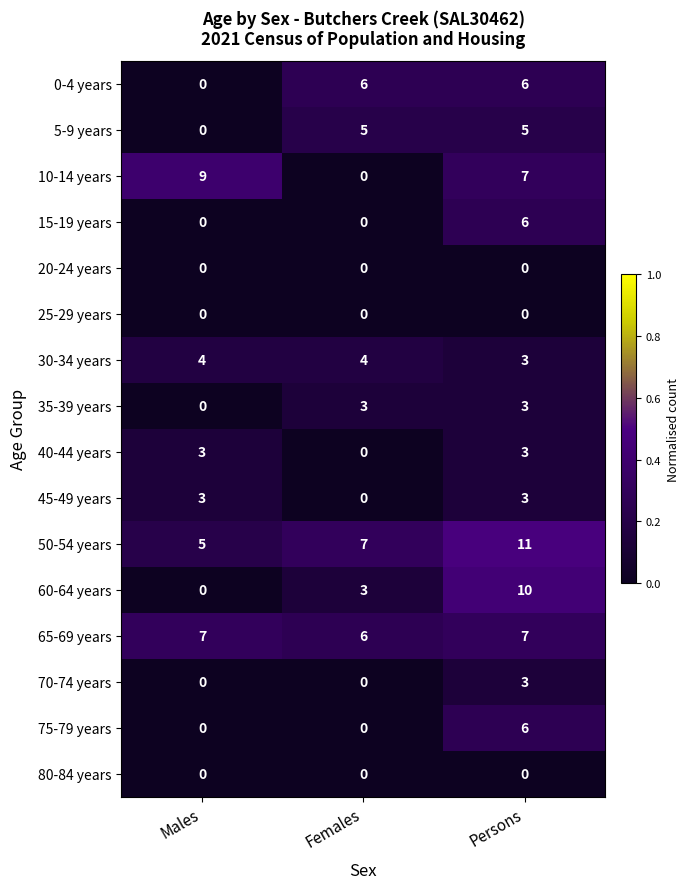

What is the greatest value displayed?

11